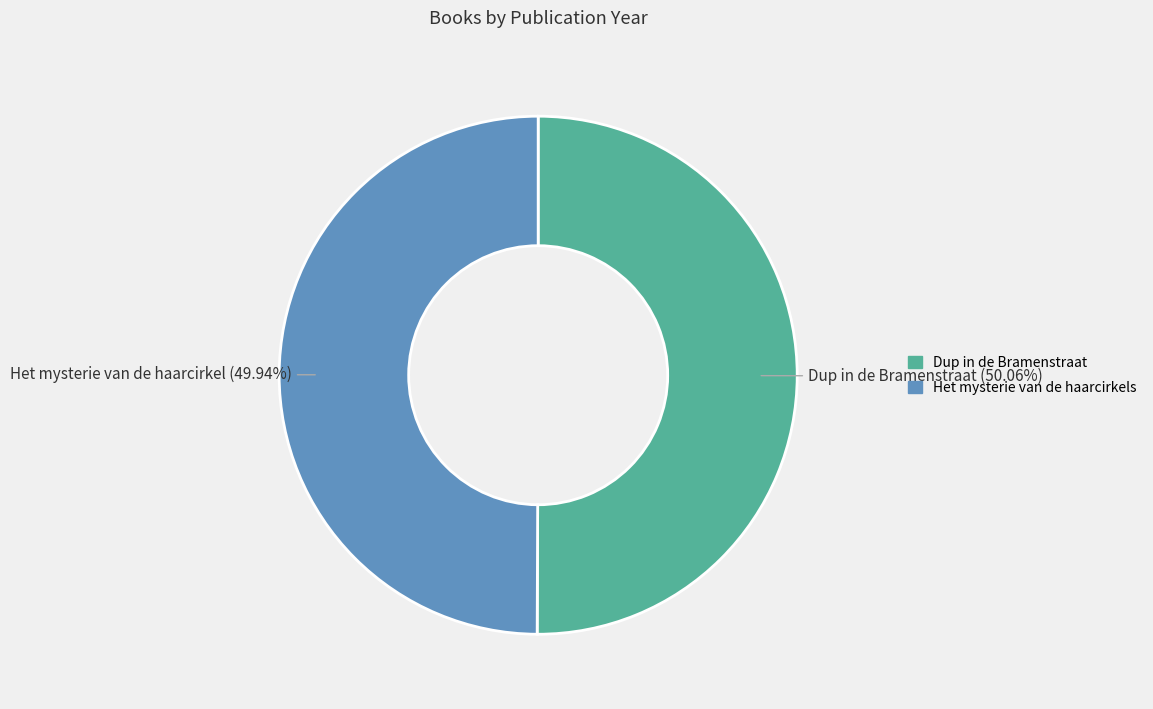

Approximately how many times larger is the value at Het mysterie van de haarcirkels compared to Dup in de Bramenstraat?

1.0